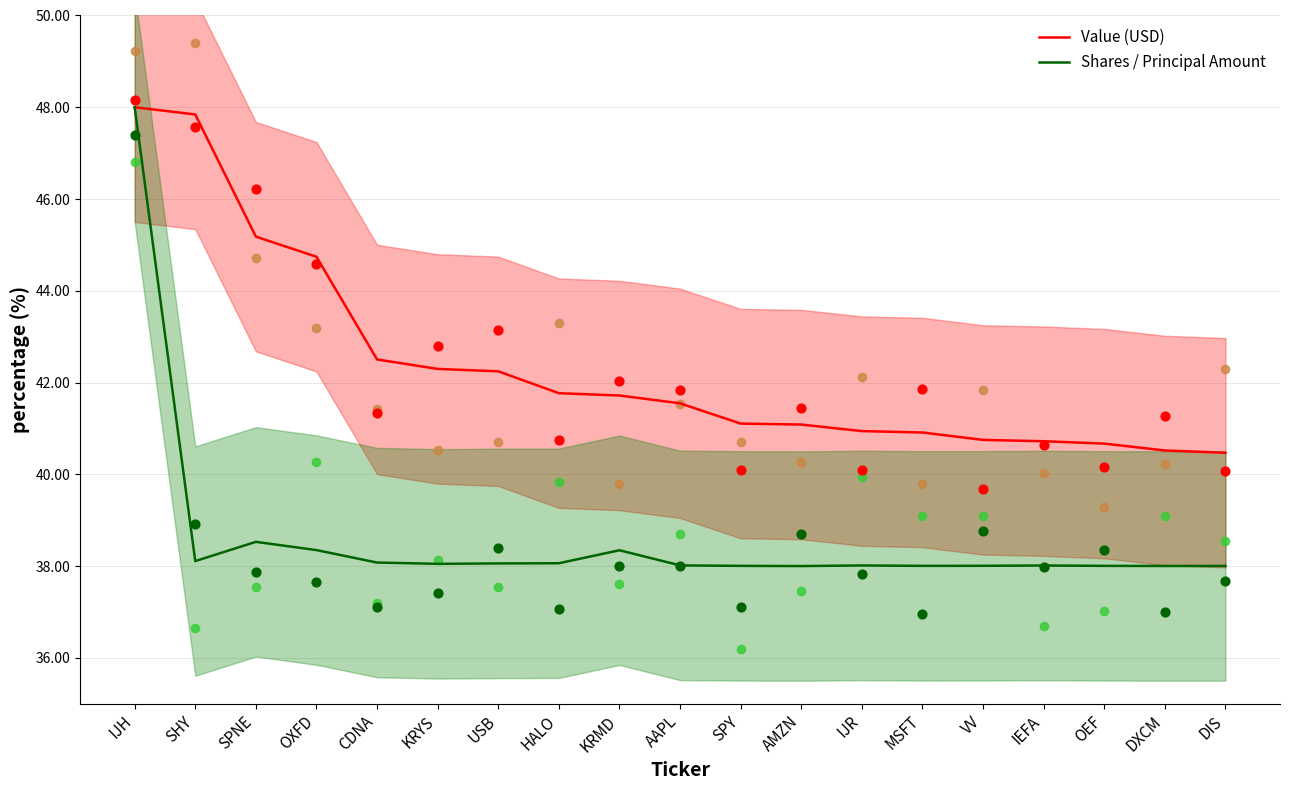

At how many categories does at least one series exceed 39?

19